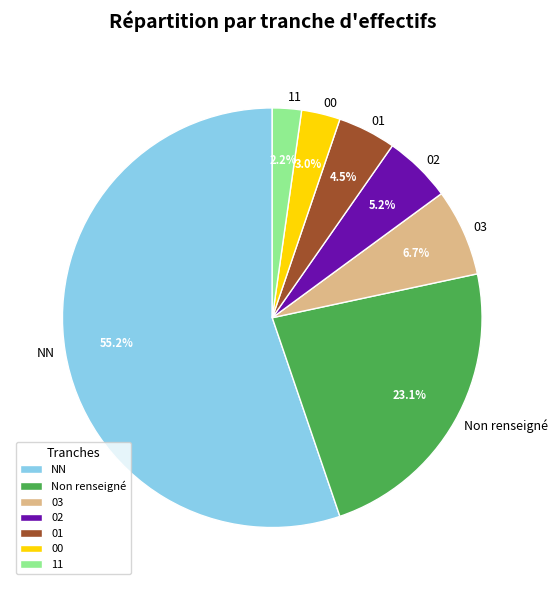

How many segments does this pie chart have?

7